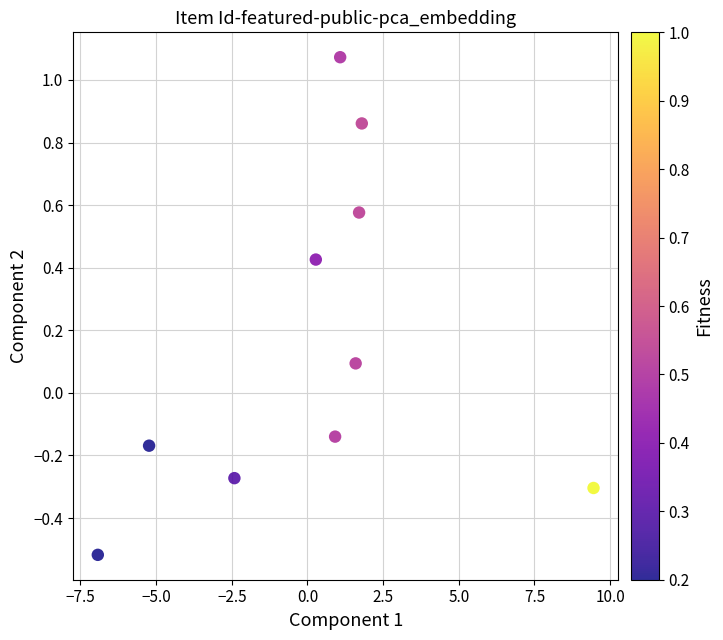

What is the range of X values (max minus min)?

16.4